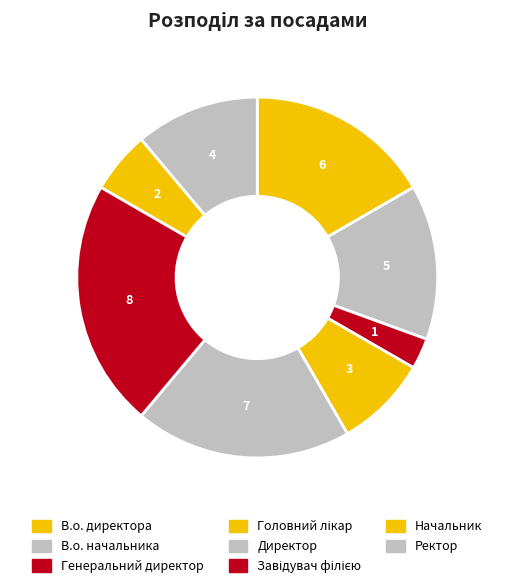

Which slice is the smallest?

Генеральний директор